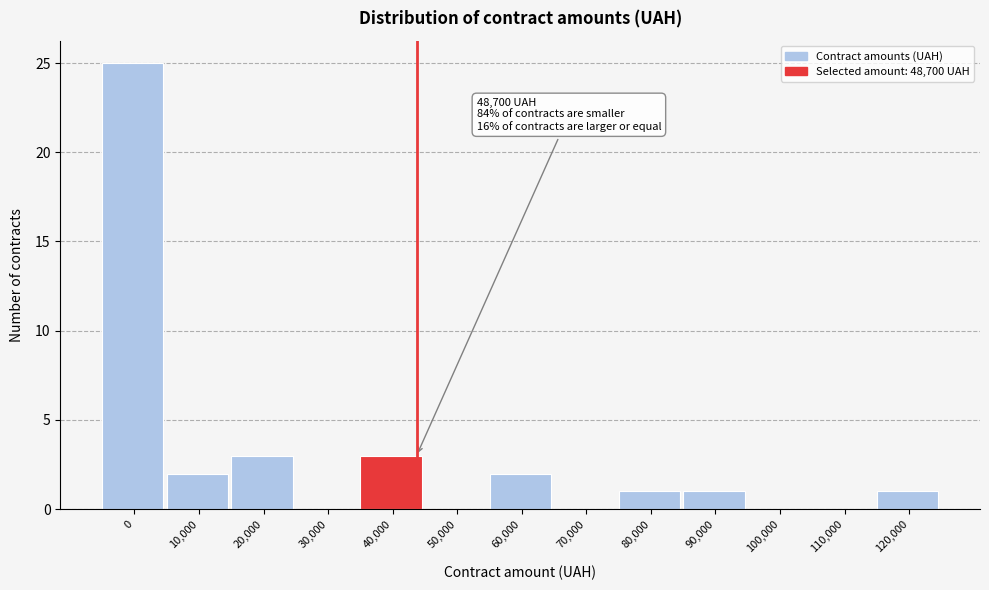

Reading right to left, extract all data points from this chart.

120,000=1	110,000=0	100,000=0	90,000=1	80,000=1	70,000=0	60,000=2	50,000=0	40,000=3	30,000=0	20,000=3	10,000=2	0=25